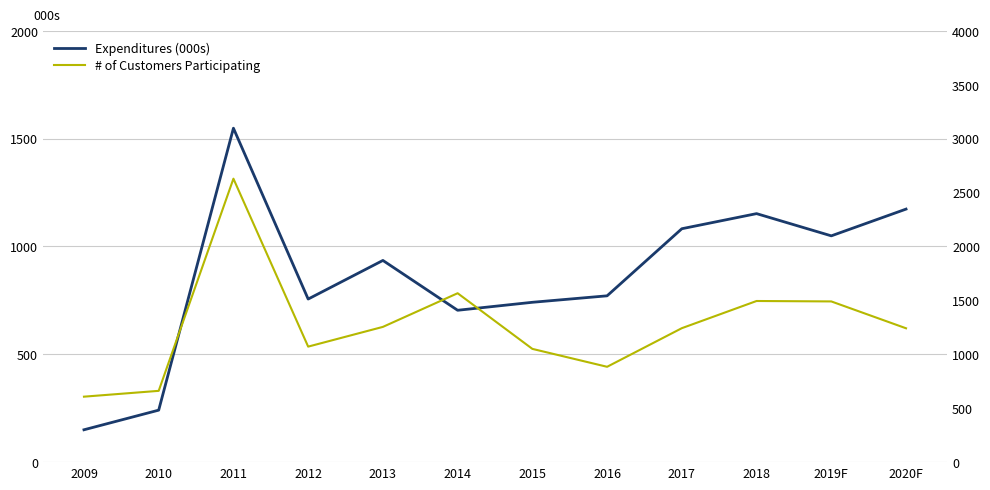

True or false: Expenditures (000s) and # of Customers Participating intersect in this chart.

False